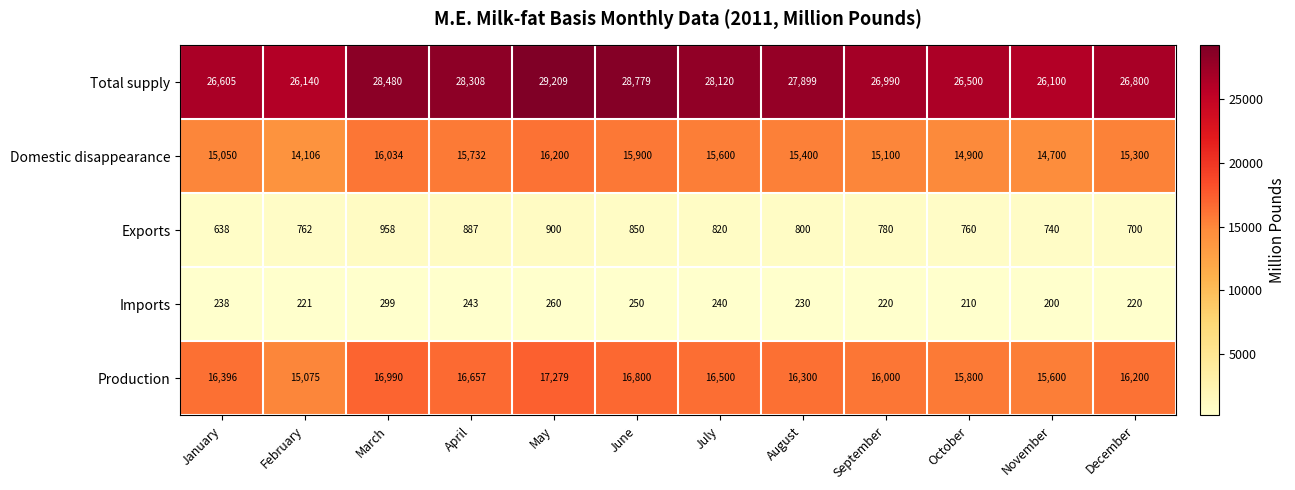

Which series has the largest range (max minus min)?

Total supply